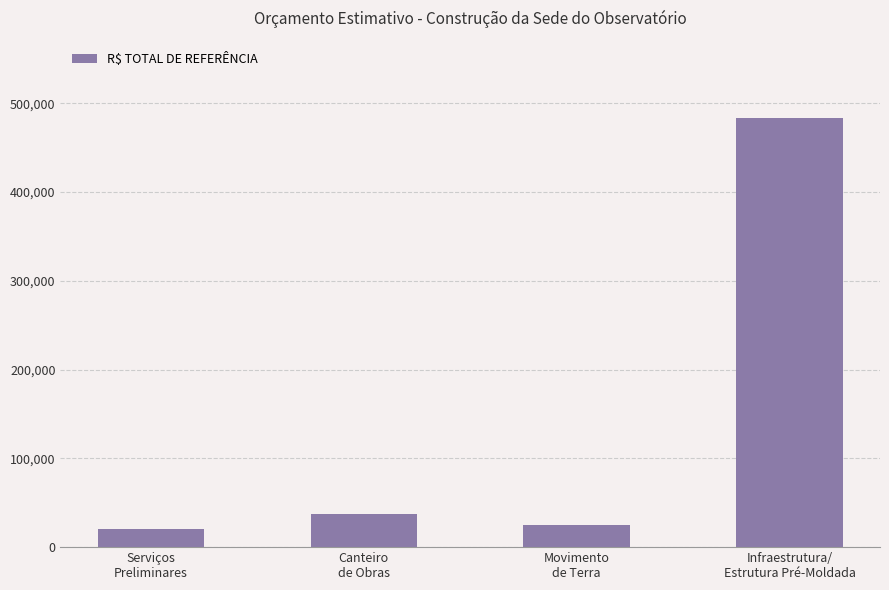

The chart shows a value of 44210.3 at Movimento
de Terra. True or false?

False